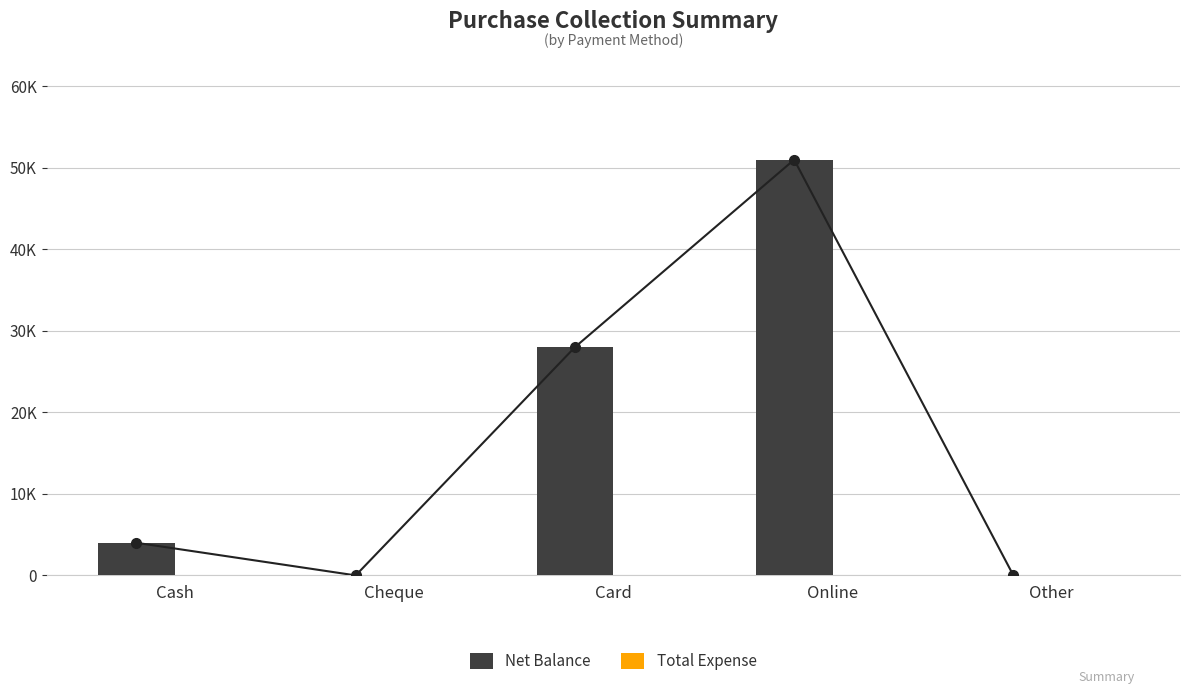

Reading right to left, list all the values displayed in this chart.

Net Balance: 0	51000	28000	0	4000
Total Expense: 0	0	0	0	0